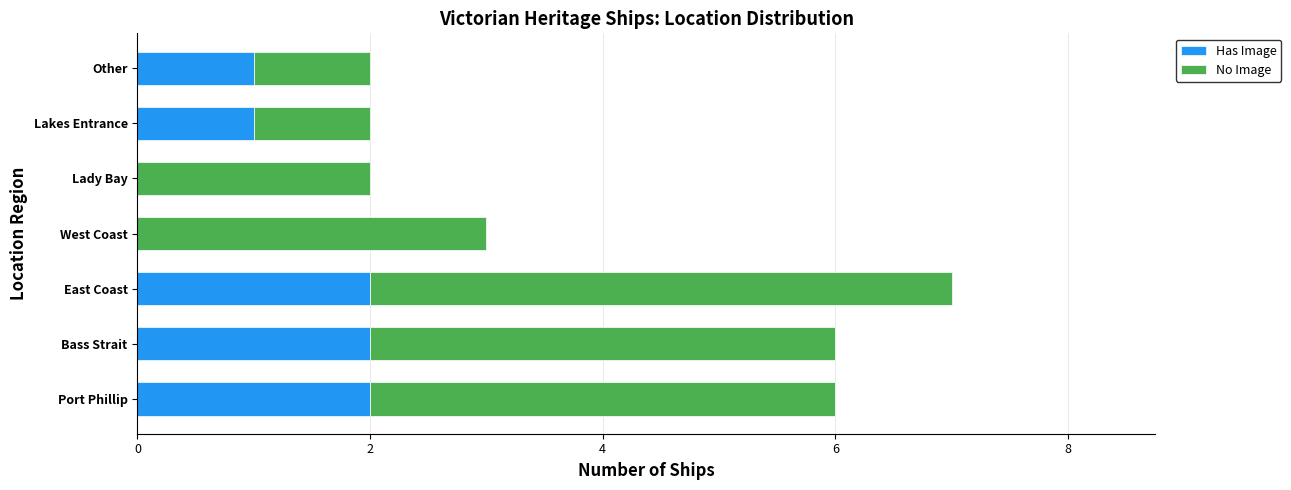

The value of Has Image at Lady Bay is 0. True or false?

True